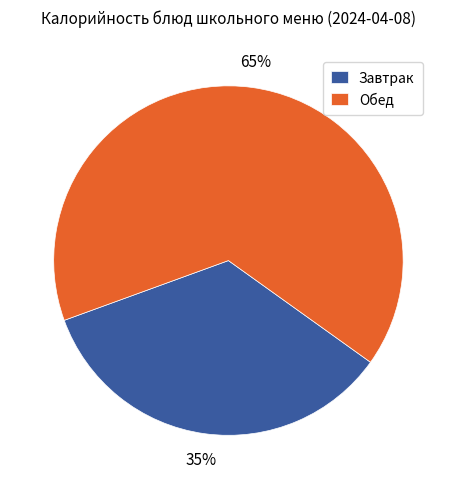

To the nearest percent, what is the average slice percentage?

50%